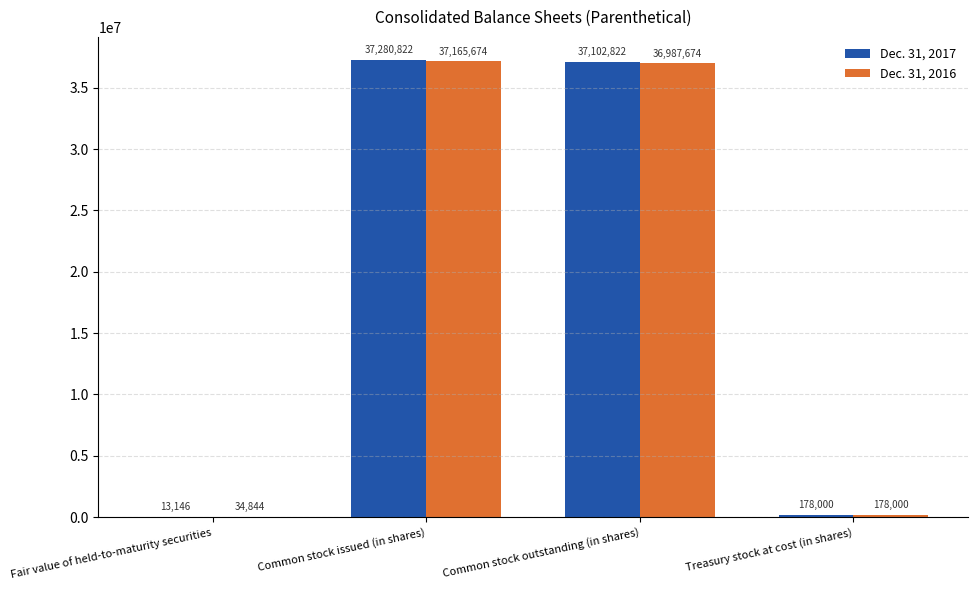

What is the total value across all series at Treasury stock at cost (in shares)?

356000